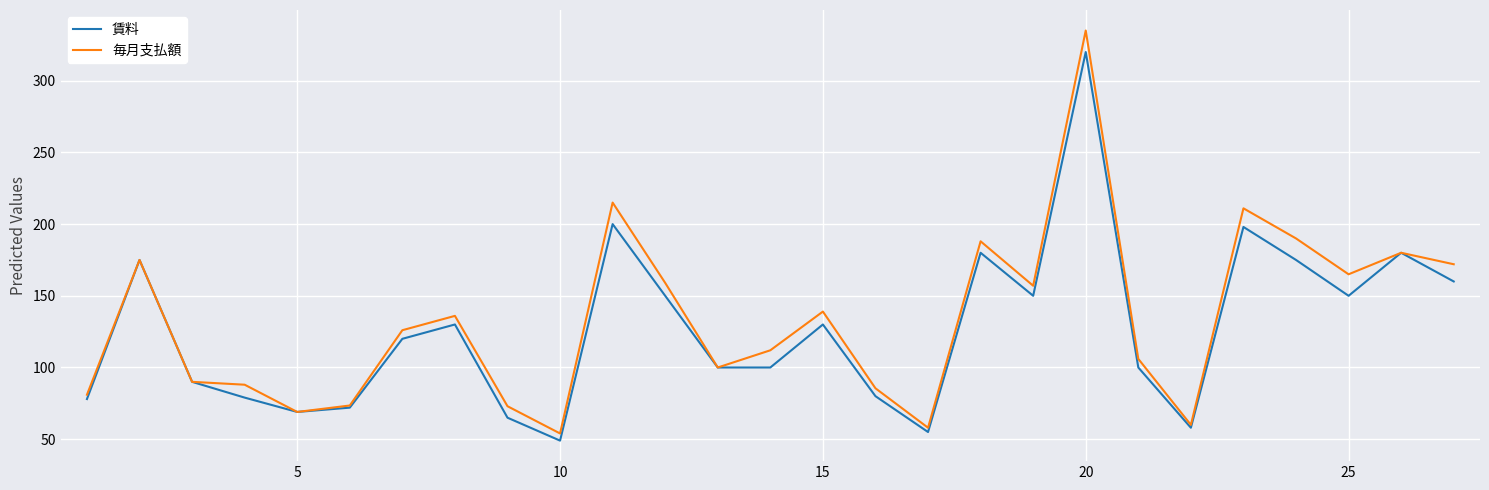

Rank the series by their maximum value, from lowest to highest.

賃料, 毎月支払額